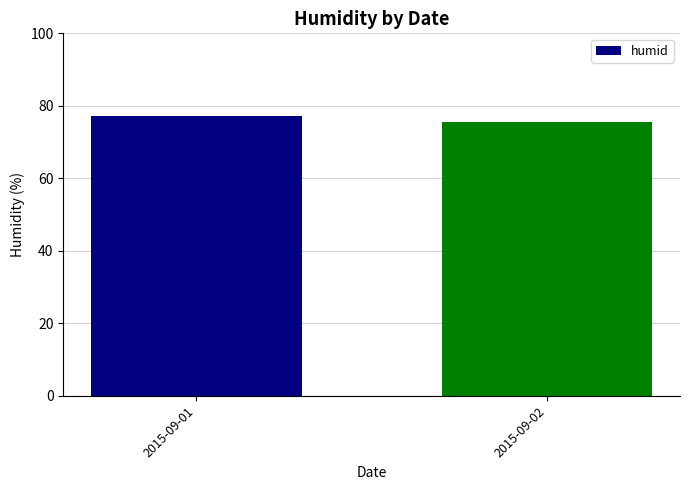

True or false: the data shows 77.3 at 2015-09-01.

True